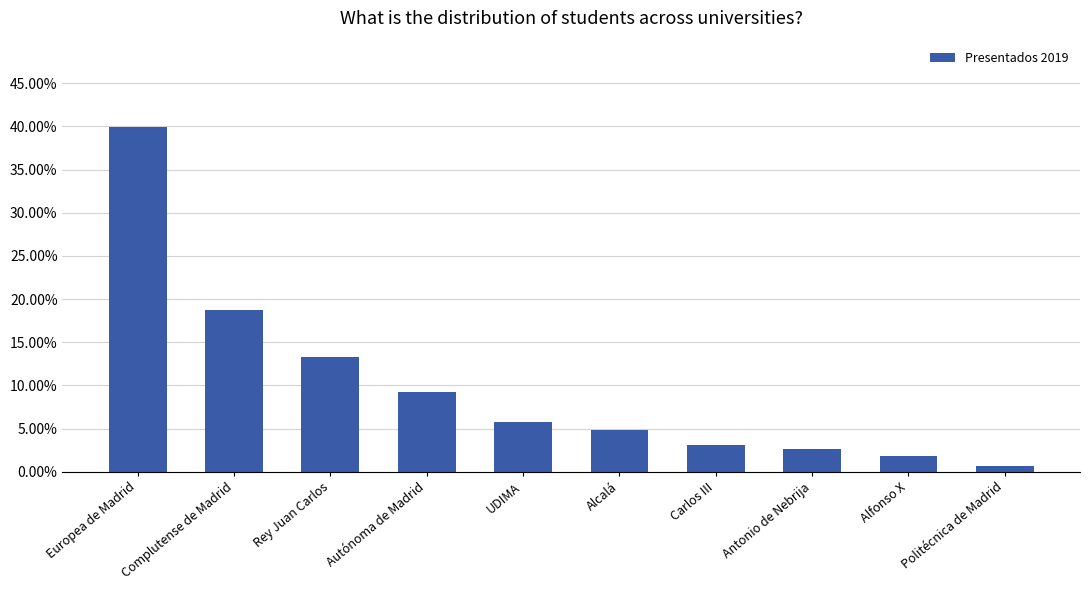

What is the change in value from Rey Juan Carlos to Autónoma de Madrid?

-4.0